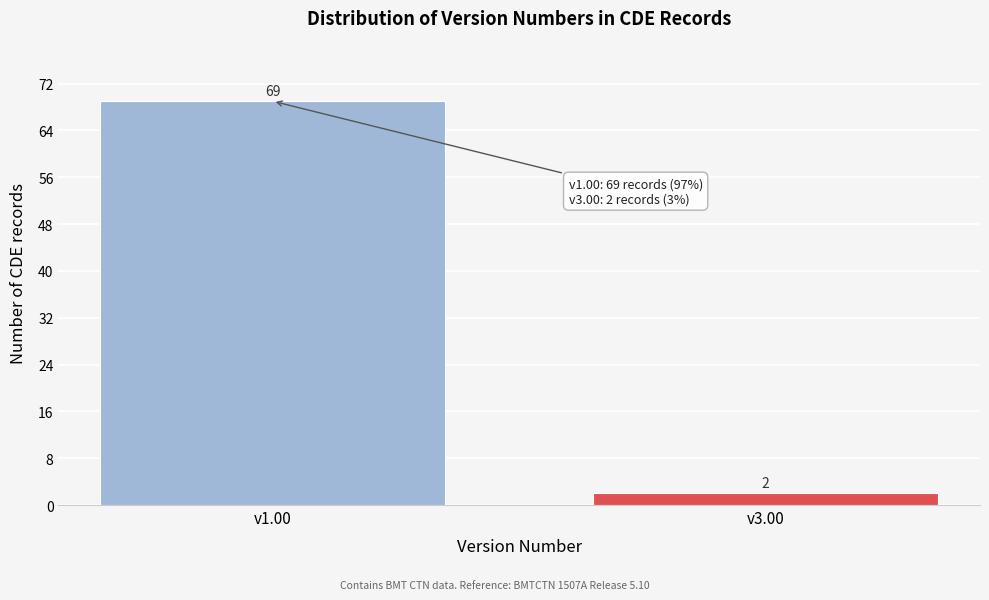

Reading left to right, transcribe all the data shown in this chart.

69	2